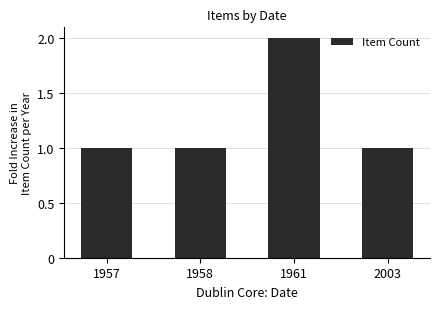

Reading right to left, list all the values displayed in this chart.

2003=1	1961=2	1958=1	1957=1